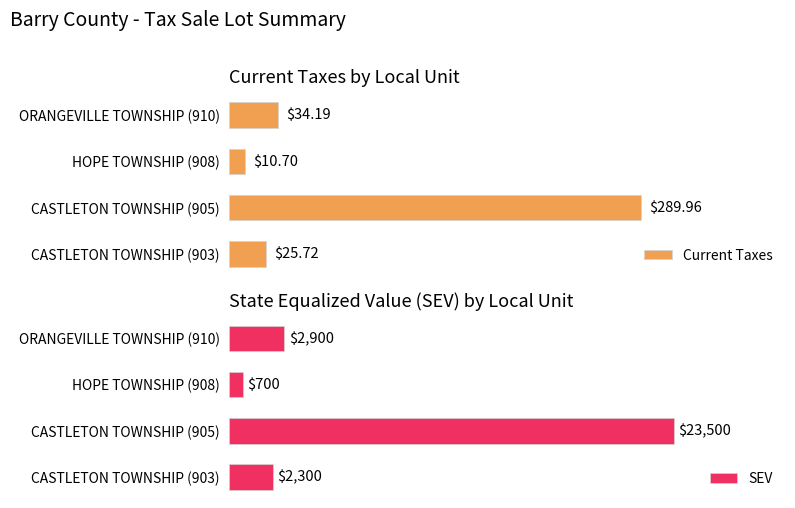

Where is SEV nearest to the value 12100?

ORANGEVILLE TOWNSHIP (910)